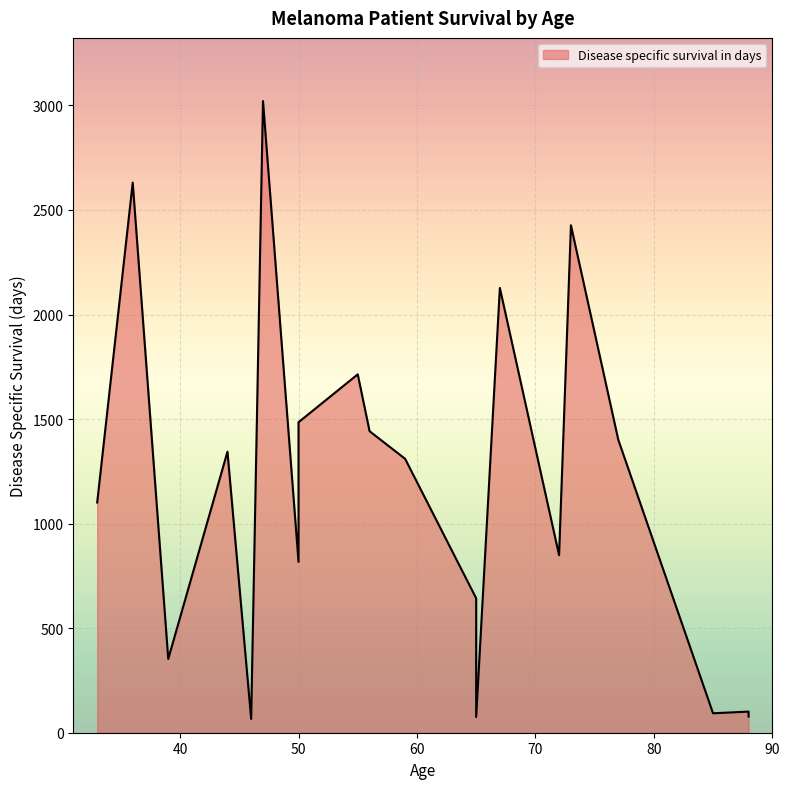

Rank the categories by value from highest to lowest.

47, 36, 73, 67, 55, 50, 56, 77, 44, 59, 33, 72, 50, 65, 39, 88, 85, 88, 65, 46